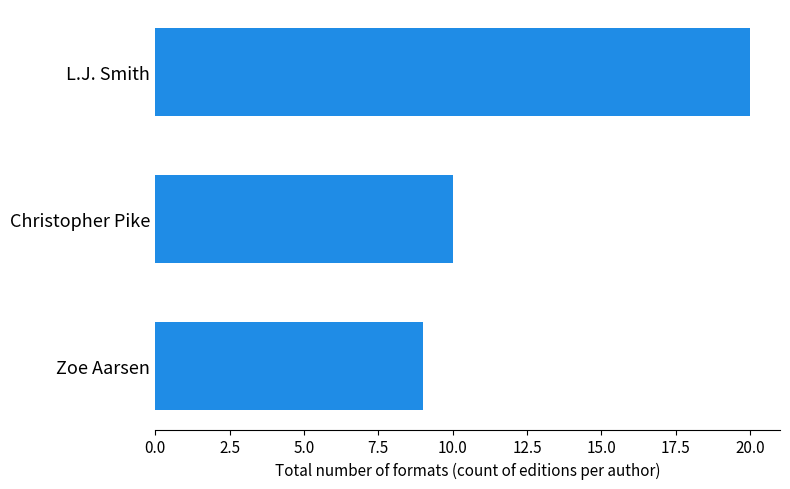

Rank the categories by value from lowest to highest.

Zoe Aarsen, Christopher Pike, L.J. Smith